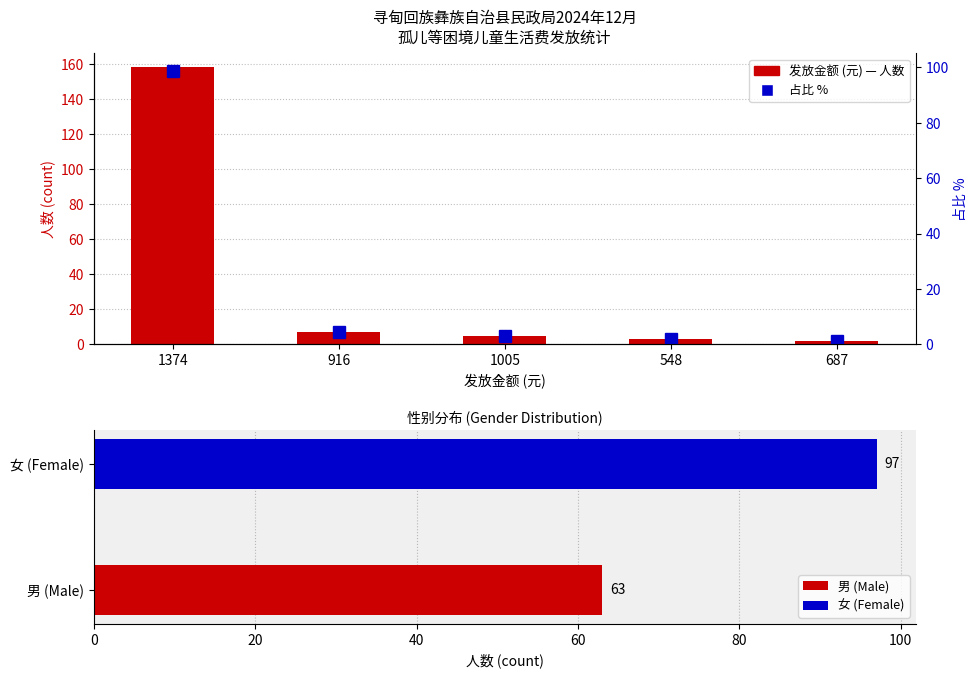

What is the greatest value displayed?

158.0